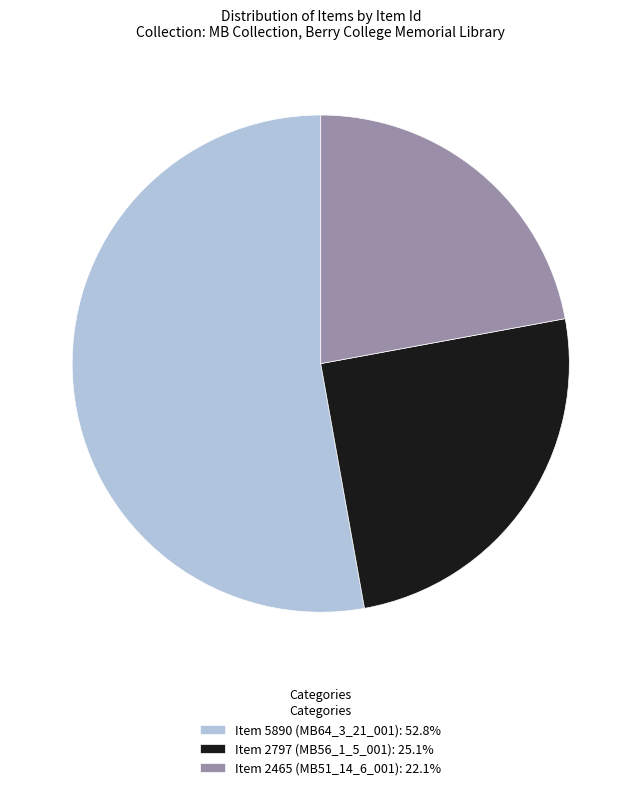

Does any single category account for the majority?

Yes